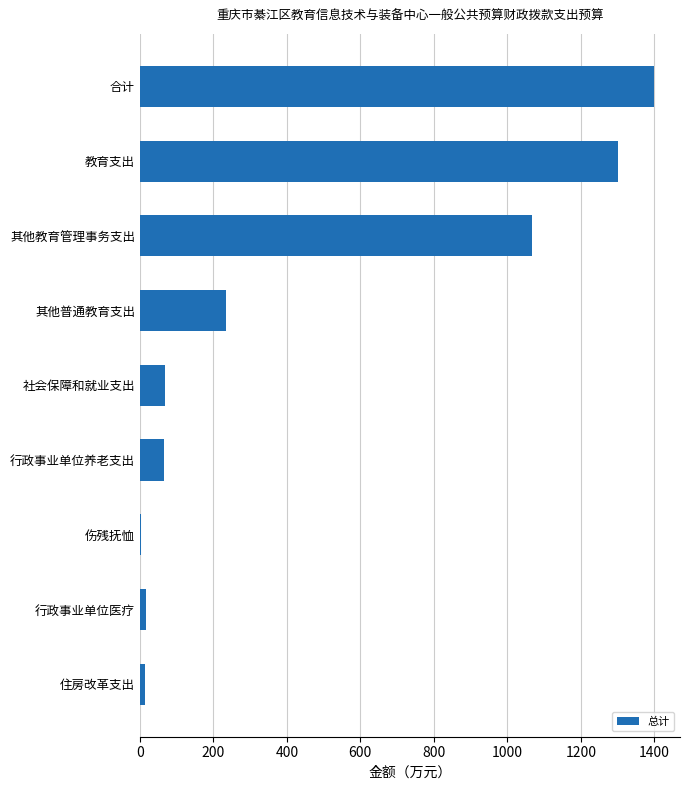

Which has a higher value, 住房改革支出 or 合计?

合计